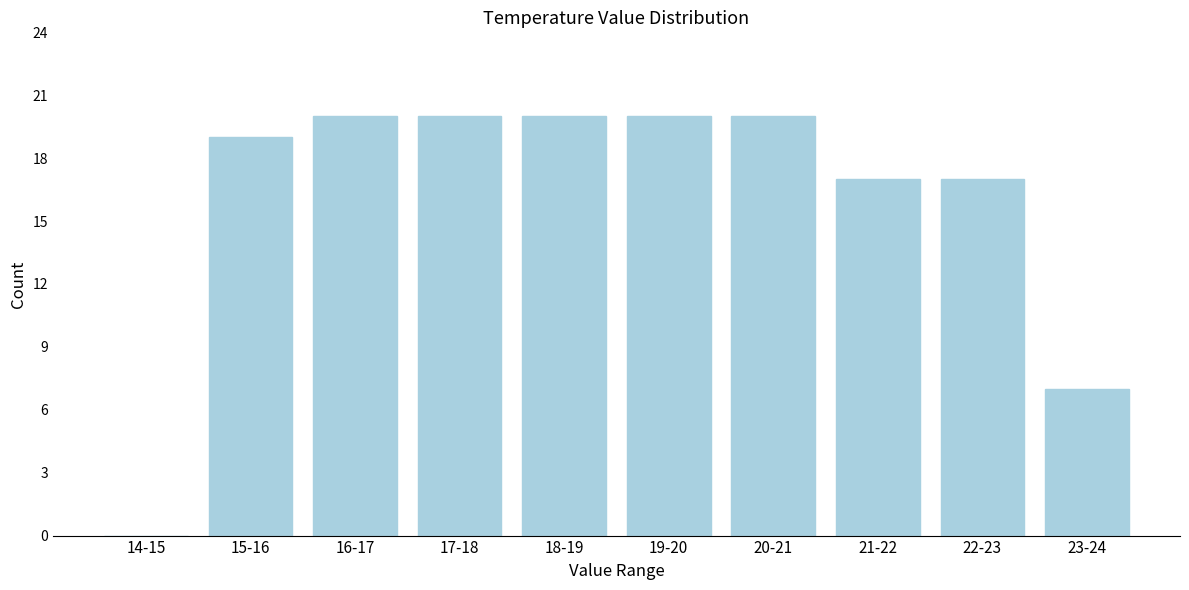

Reading left to right, extract all data points from this chart.

14-15=0	15-16=19	16-17=20	17-18=20	18-19=20	19-20=20	20-21=20	21-22=17	22-23=17	23-24=7